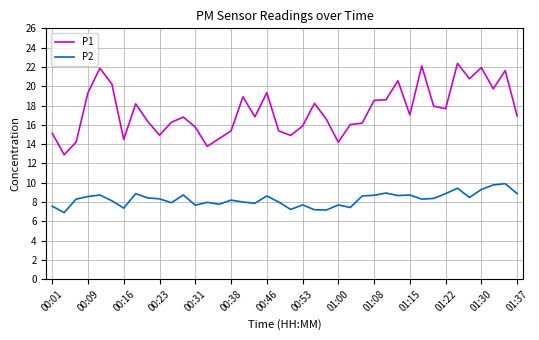

What is the minimum value for P1?

12.9